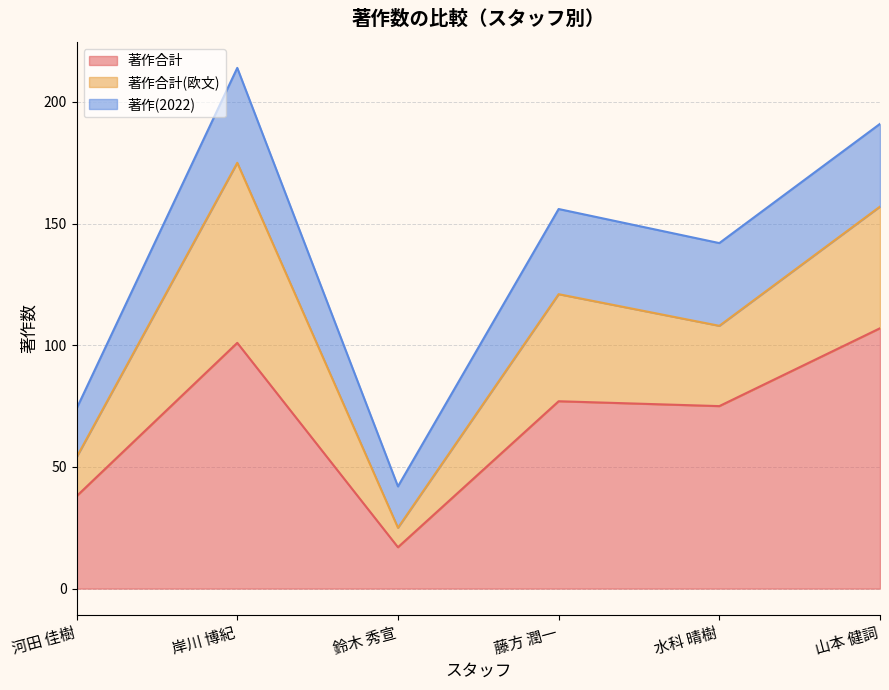

Which series changed the most between 河田 佳樹 and 鈴木 秀宣?

著作合計